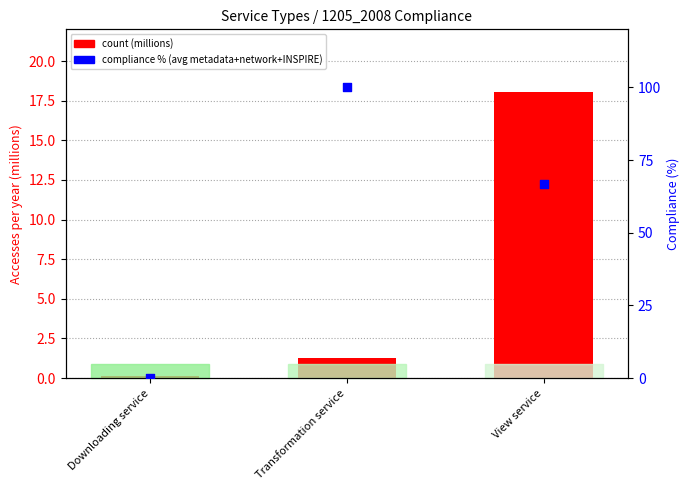

What is the total value across all series at View service?

84.7